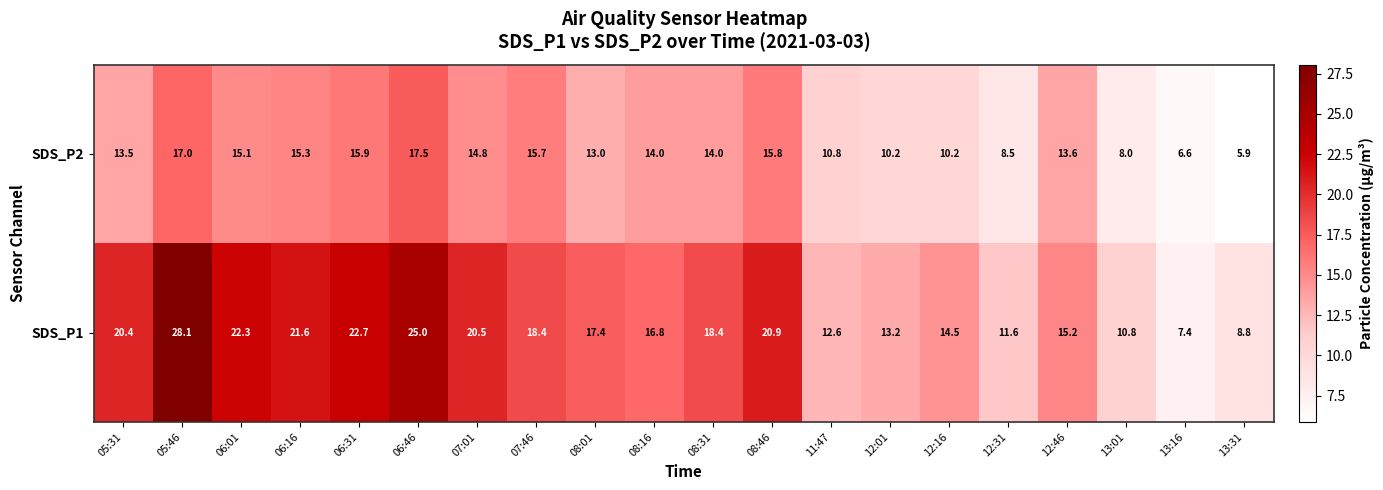

Where is SDS_P1 nearest to the value 17?

08:16